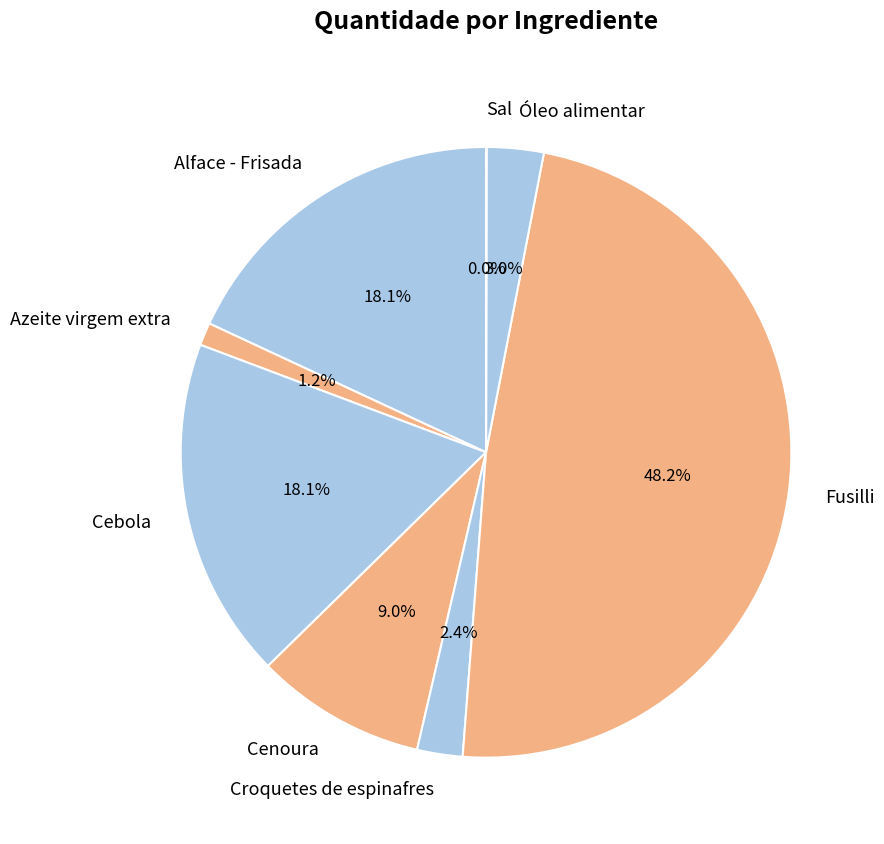

To the nearest percent, what is the difference between the largest and smallest slice percentages?

48%